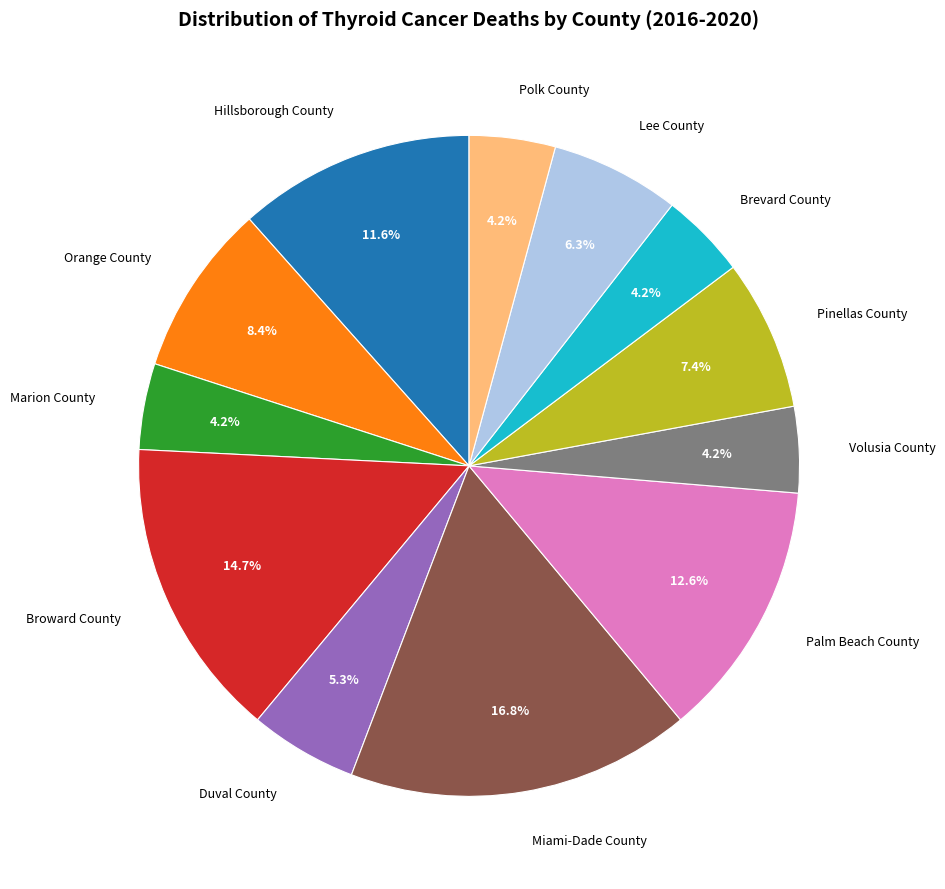

To the nearest percent, what portion does Lee County represent?

6%